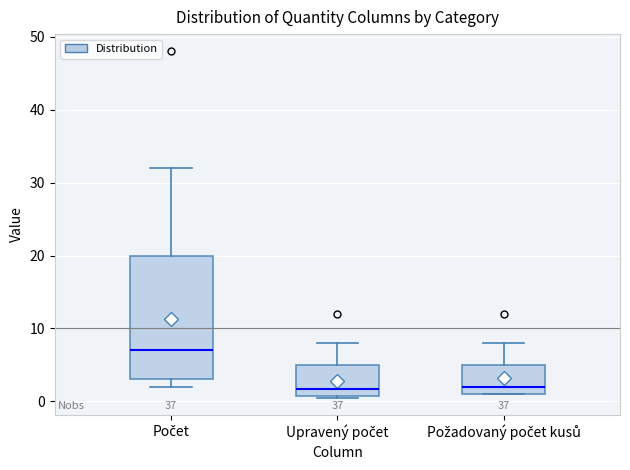

Reading left to right, transcribe this box plot: for each box, give where its median line is, the range the box spans, and where its two whiskers end, as read against the y-axis. The values are not printed on the chart, so give them approximately, as read against the axis.

Počet: median 7, box 3 to 20, whiskers 2 to 32
Upravený počet: median 2, box 1 to 5, whiskers 1 to 8
Požadovaný počet kusů: median 2, box 1 to 5, whiskers 1 to 8